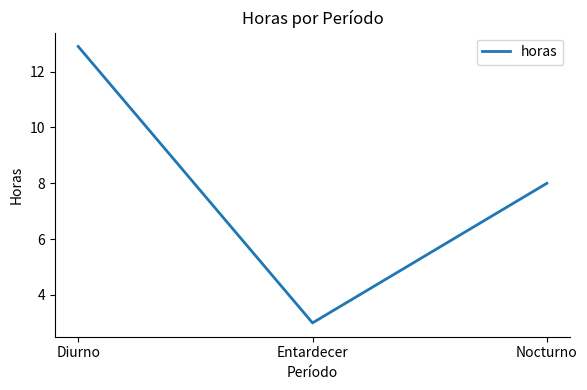

What position from the left is Nocturno?

3